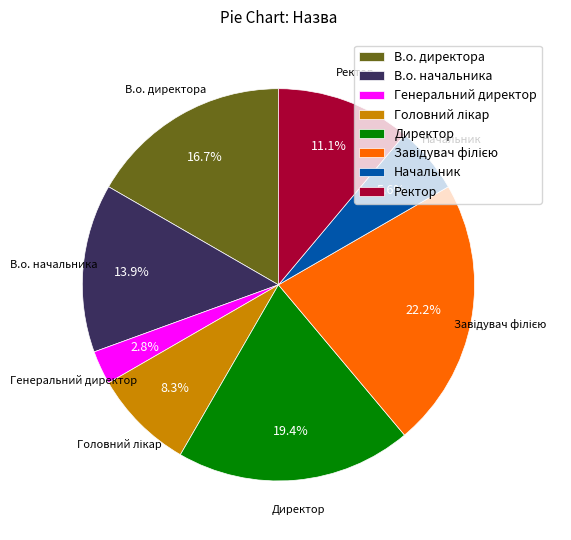

Is the sum of В.о. начальника and Директор greater than half?

No